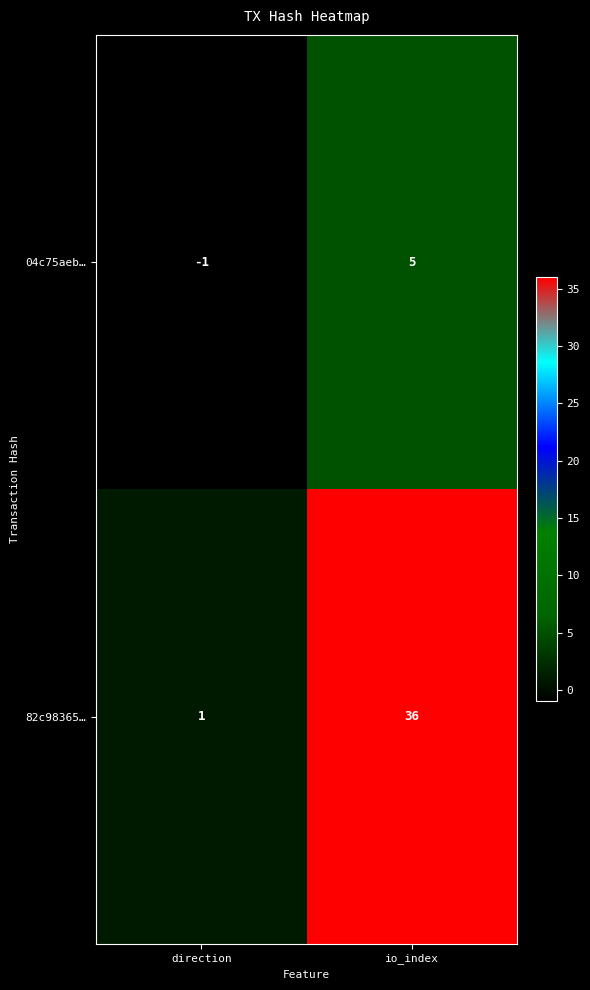

What is the difference between the 04c75aeb… values at direction and io_index?

6